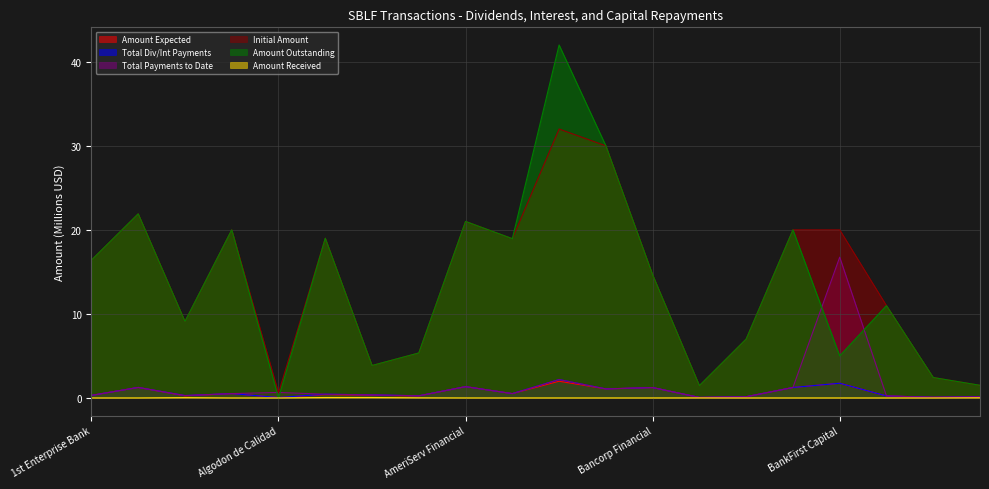

Is the value of Amount Received at Bank of Central FL greater than the value of Initial Amount at Avenue Financial?

No